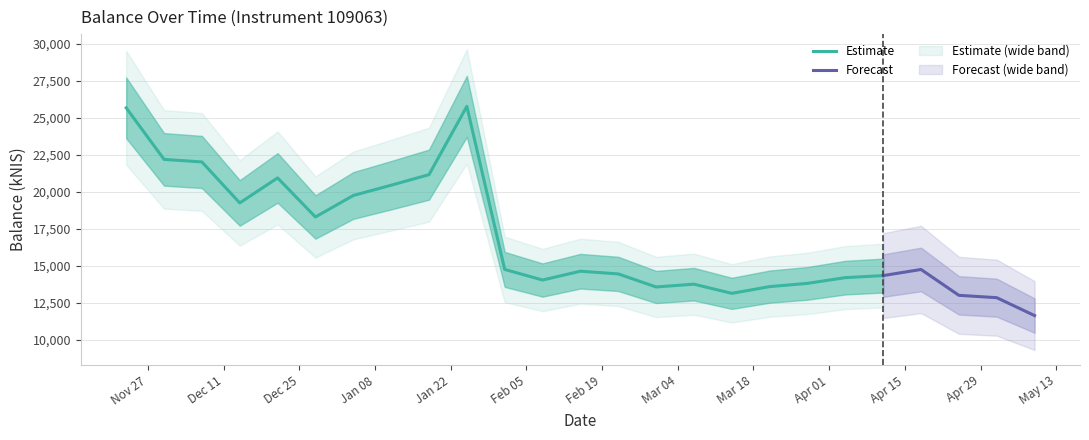

Reading right to left, list all the values displayed in this chart.

11644.1	12854.0	13013.3	14761.0	14347.1	14209.0	13821.2	13601.4	13146.8	13766.5	13577.8	14461.2	14643.4	14046.3	14765.1	25787.7	21171.4	20457.1	19763.0	18309.2	20950.2	19260.0	22030.3	22203.5	25687.7